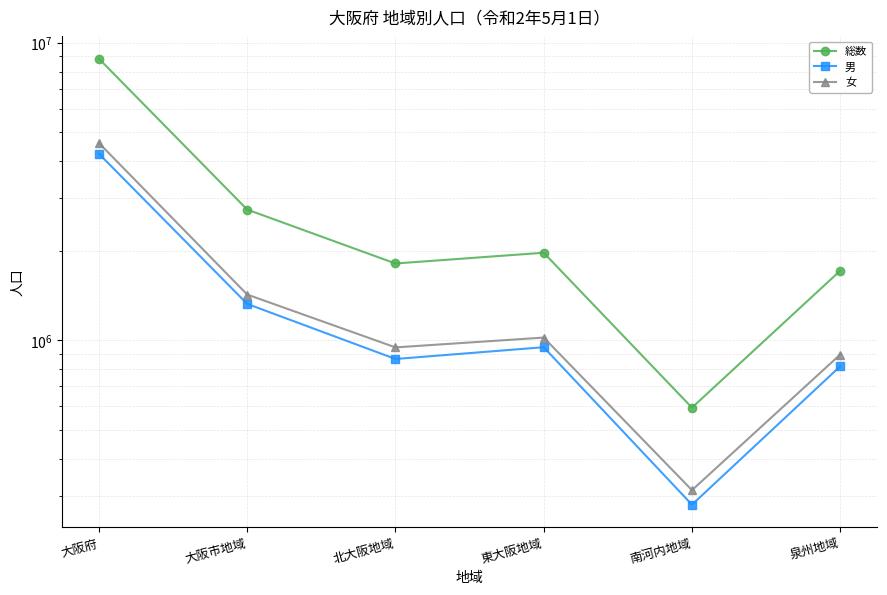

Rank the series by their maximum value, from lowest to highest.

男, 女, 総数